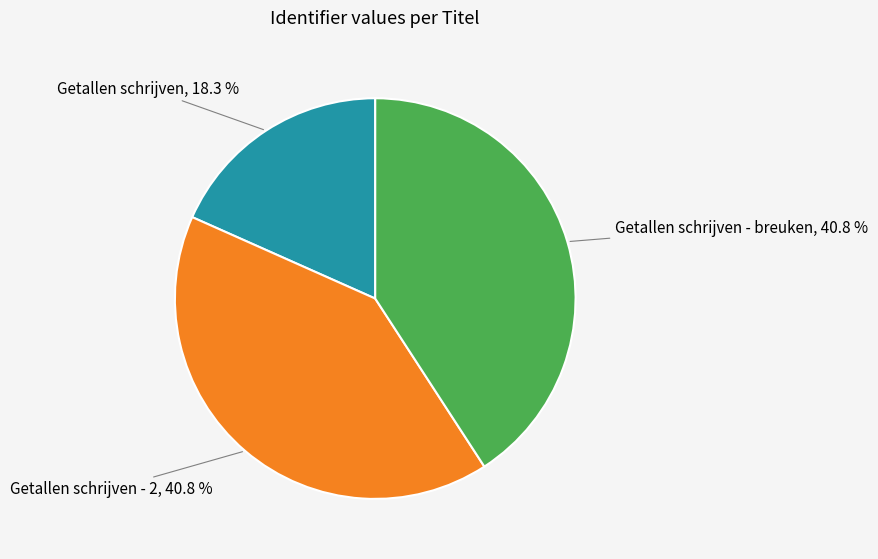

Does any single category account for the majority?

No